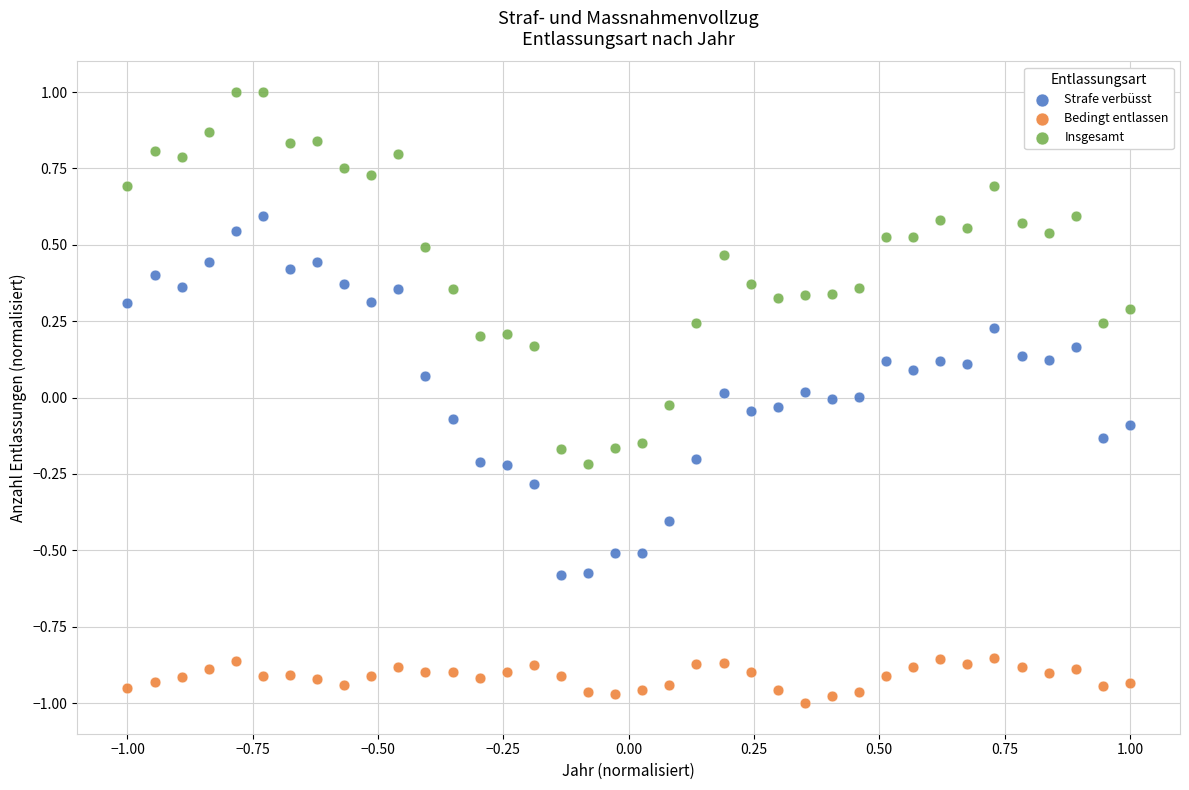

Which series contains the lowest Y value?

Bedingt entlassen